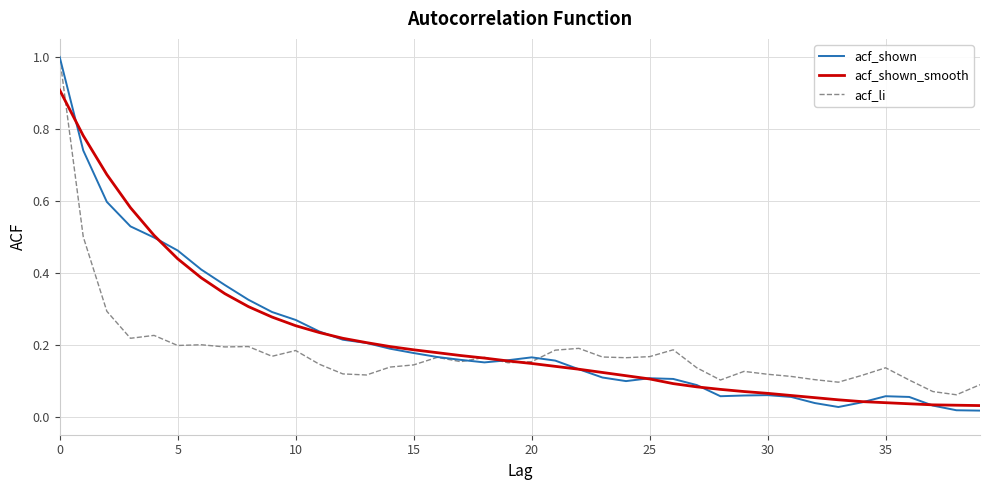

What is the highest value of the acf_shown_smooth series?

0.9